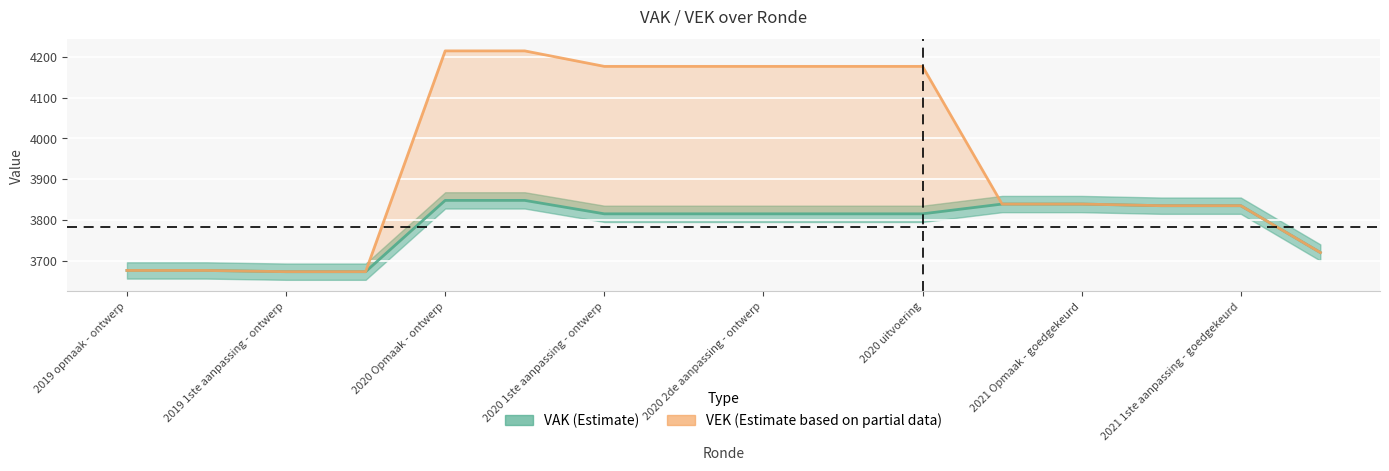

True or false: VEK and VAK intersect in this chart.

False